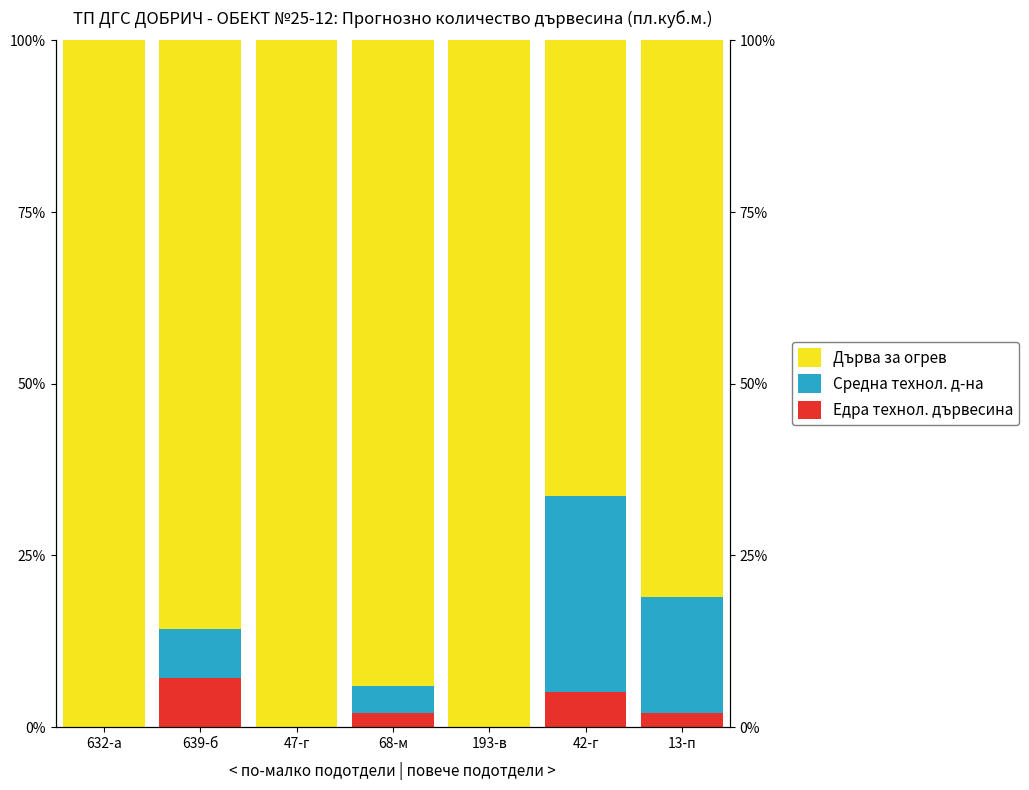

What are all the series names shown in the legend?

Едра технол. дървесина, Средна технол. д-на, Дърва за огрев